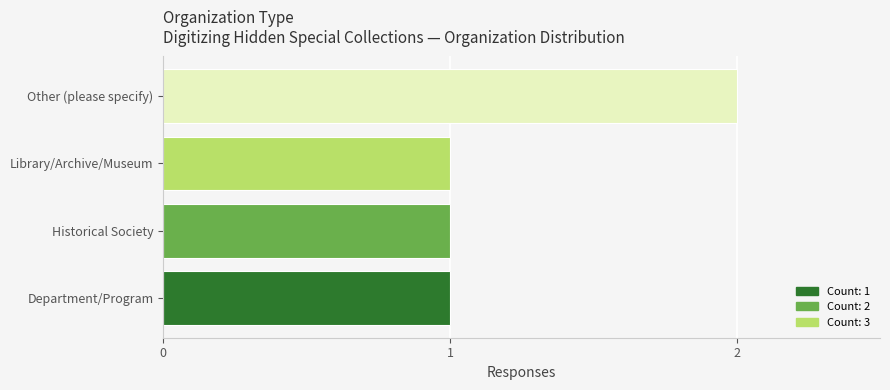

Is it true that the value at Historical Society is 2?

False